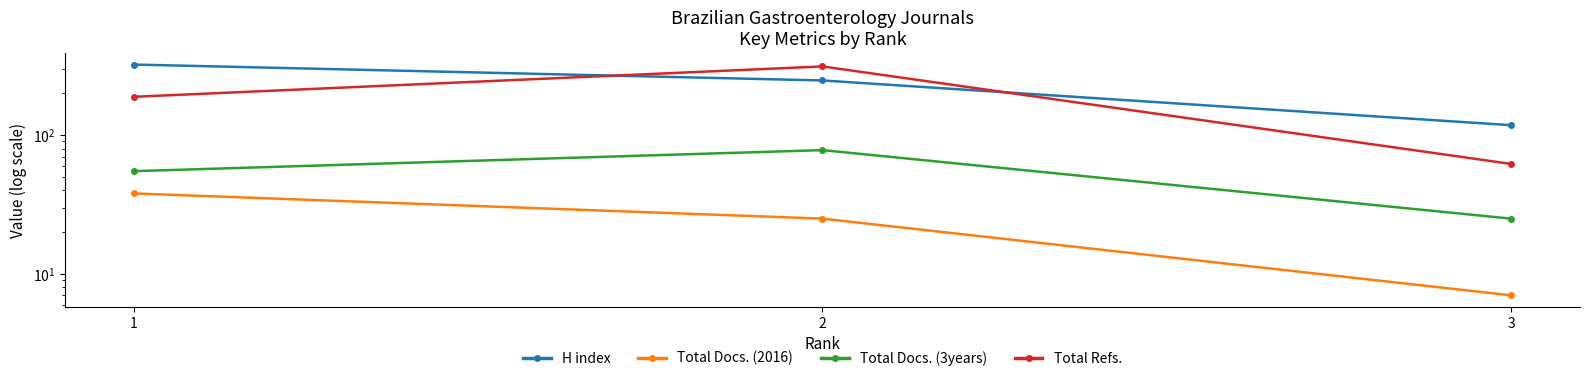

What is the lowest value of the Total Docs. (2016) series?

7